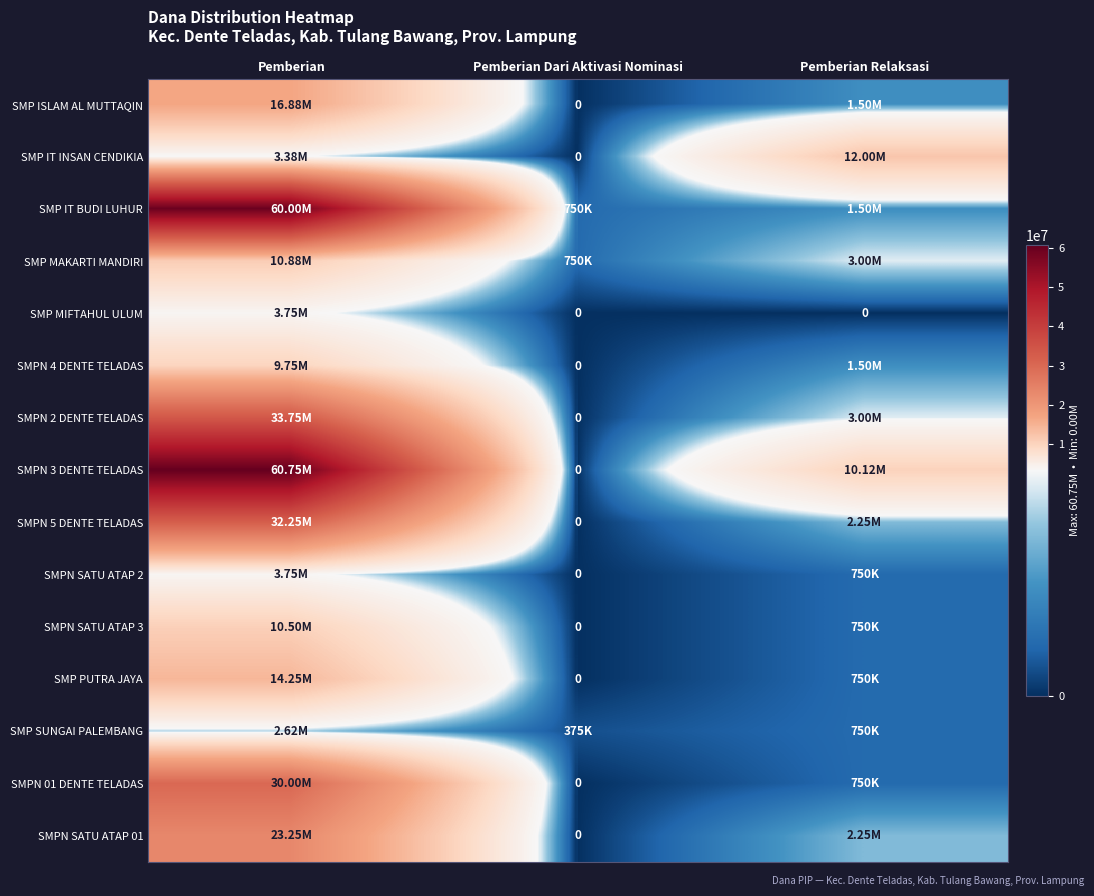

Is the value of SMPN SATU ATAP 01 at Pemberian Relaksasi greater than the value of SMP SUNGAI PALEMBANG at Pemberian Dari Aktivasi Nominasi?

Yes